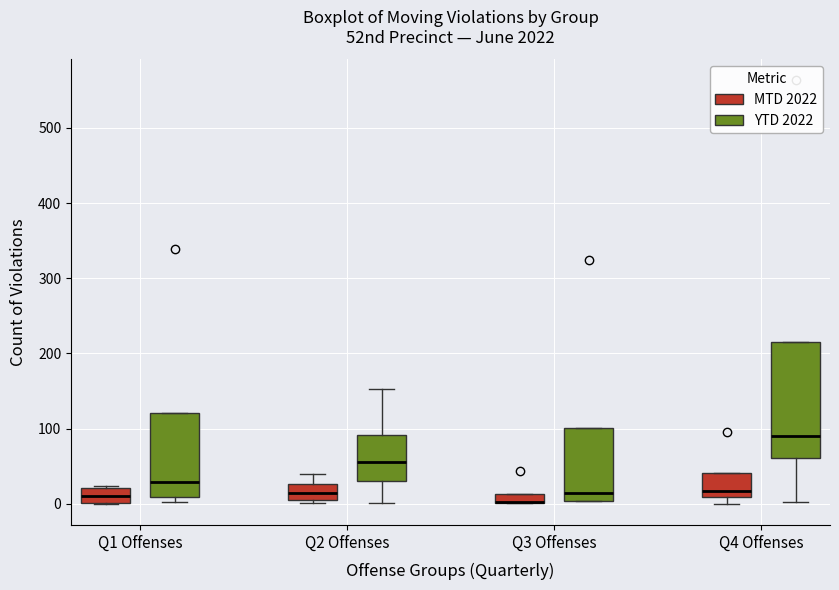

Where does the median line of the box for Q1 Offenses (MTD 2022) sit on the y-axis? The values are not printed on the chart, so give them approximately, as read against the axis.

10